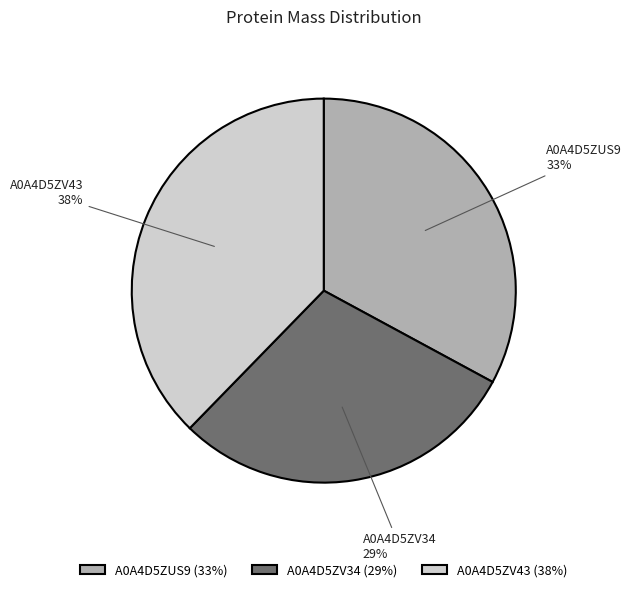

To the nearest percent, what is the average slice percentage?

33%